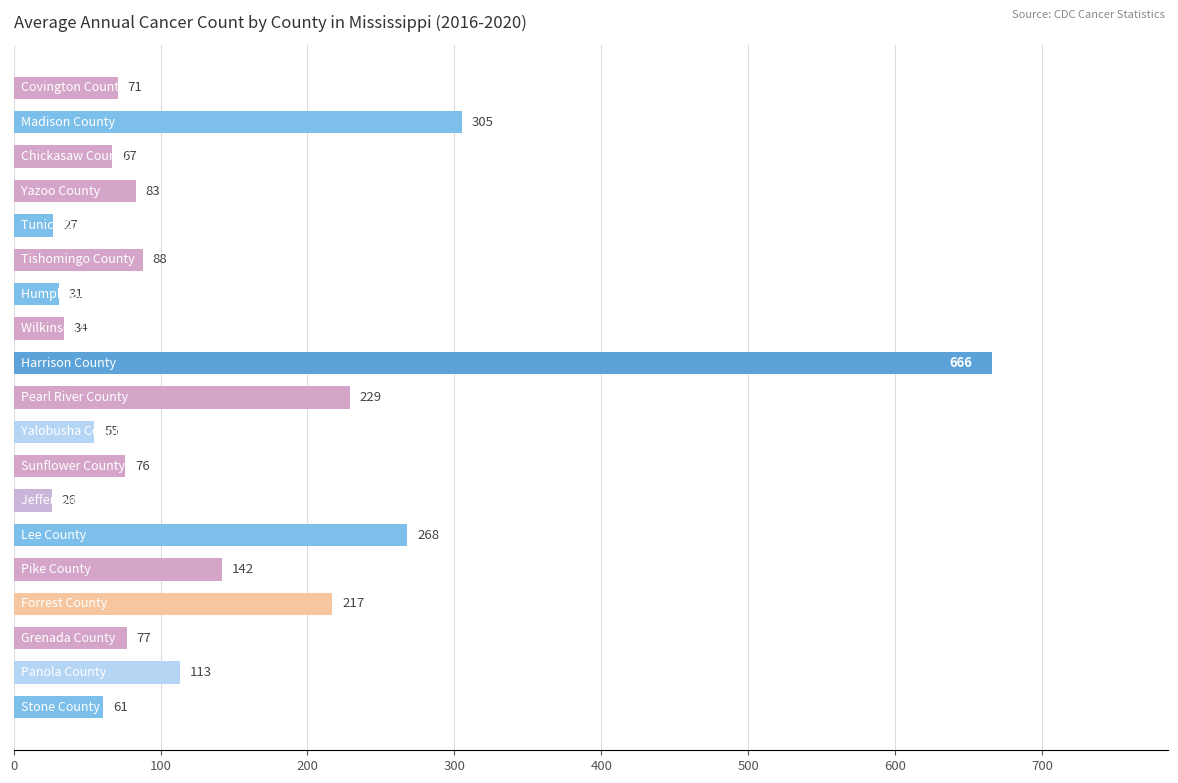

What is the difference between the maximum and minimum values?

640